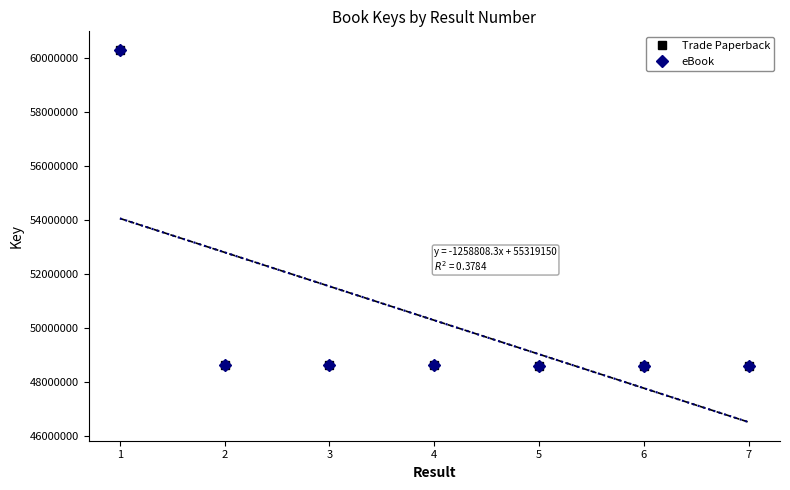

The Trade Paperback series shows 79719988 at 2. True or false?

False